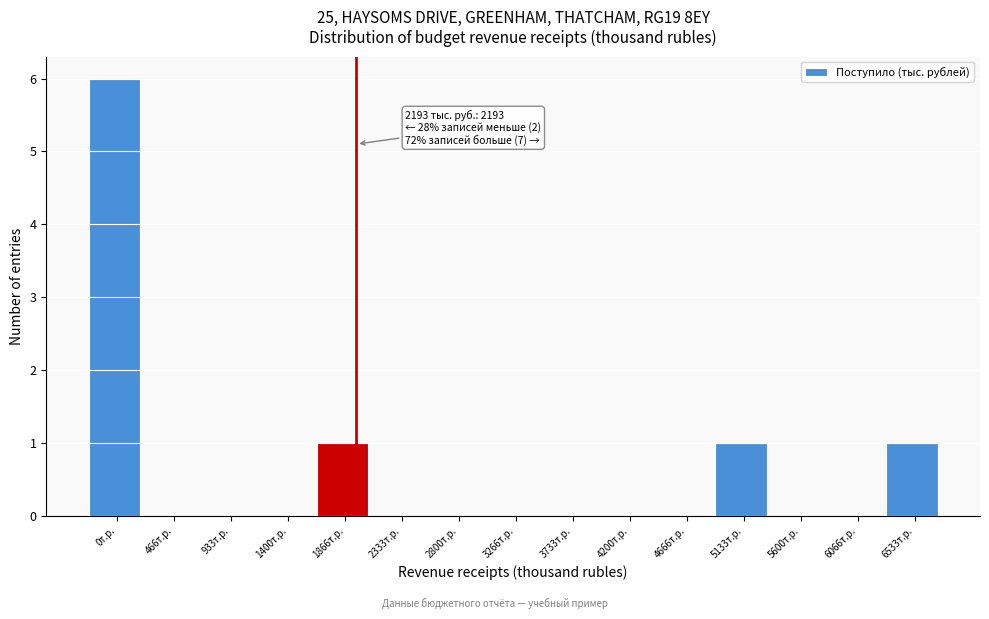

Reading left to right, what are all the values shown in this chart?

0т.р.=6	466т.р.=0	933т.р.=0	1400т.р.=0	1866т.р.=1	2333т.р.=0	2800т.р.=0	3266т.р.=0	3733т.р.=0	4200т.р.=0	4666т.р.=0	5133т.р.=1	5600т.р.=0	6066т.р.=0	6533т.р.=1